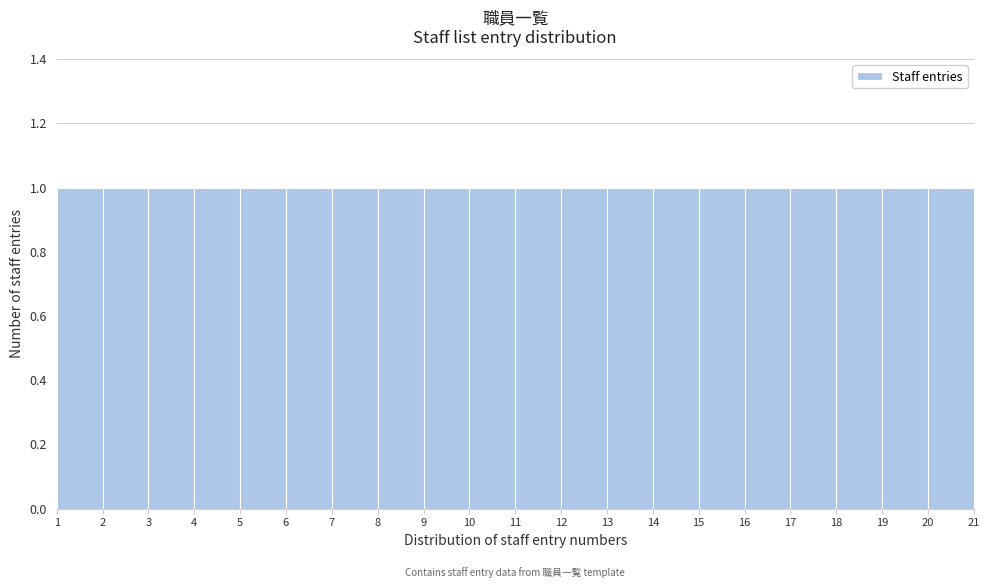

How tall is the bar that spans 16 to 17 on the x-axis? The values are not printed on the chart, so give them approximately, as read against the axis.

1